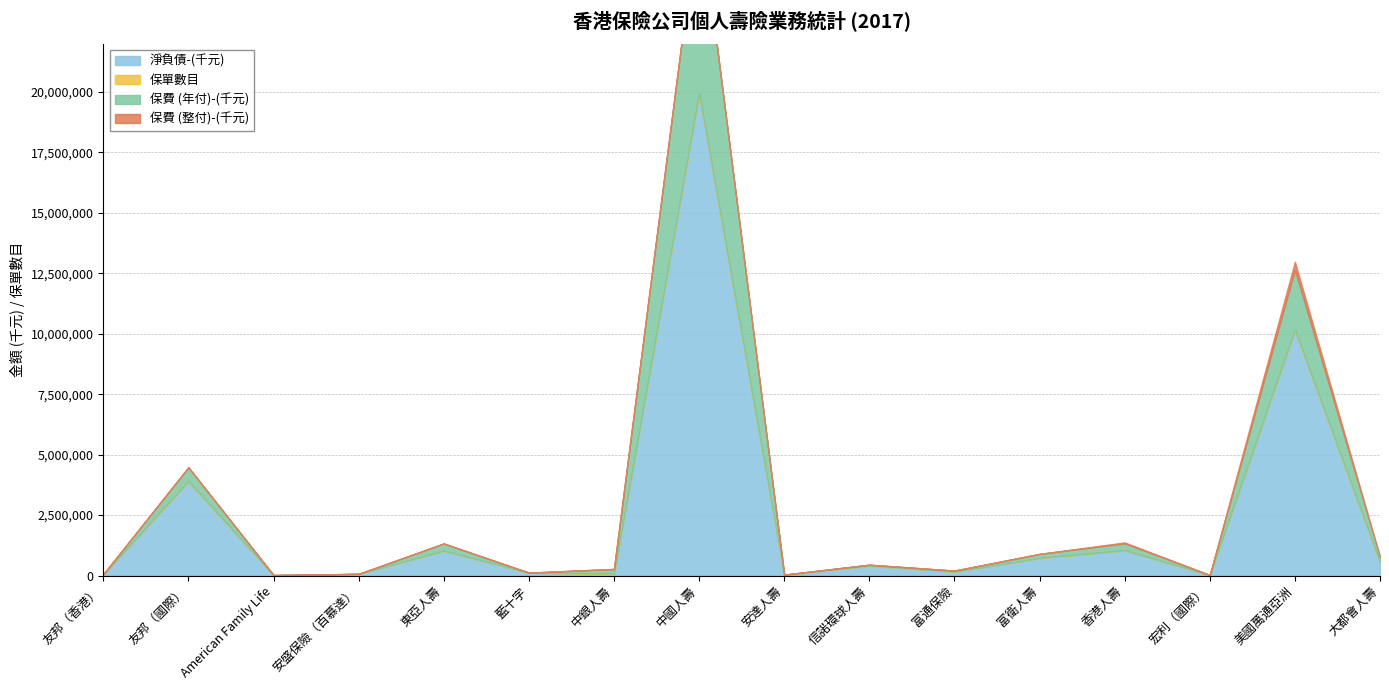

True or false: 保單數目 and 淨負債-(千元) intersect in this chart.

False